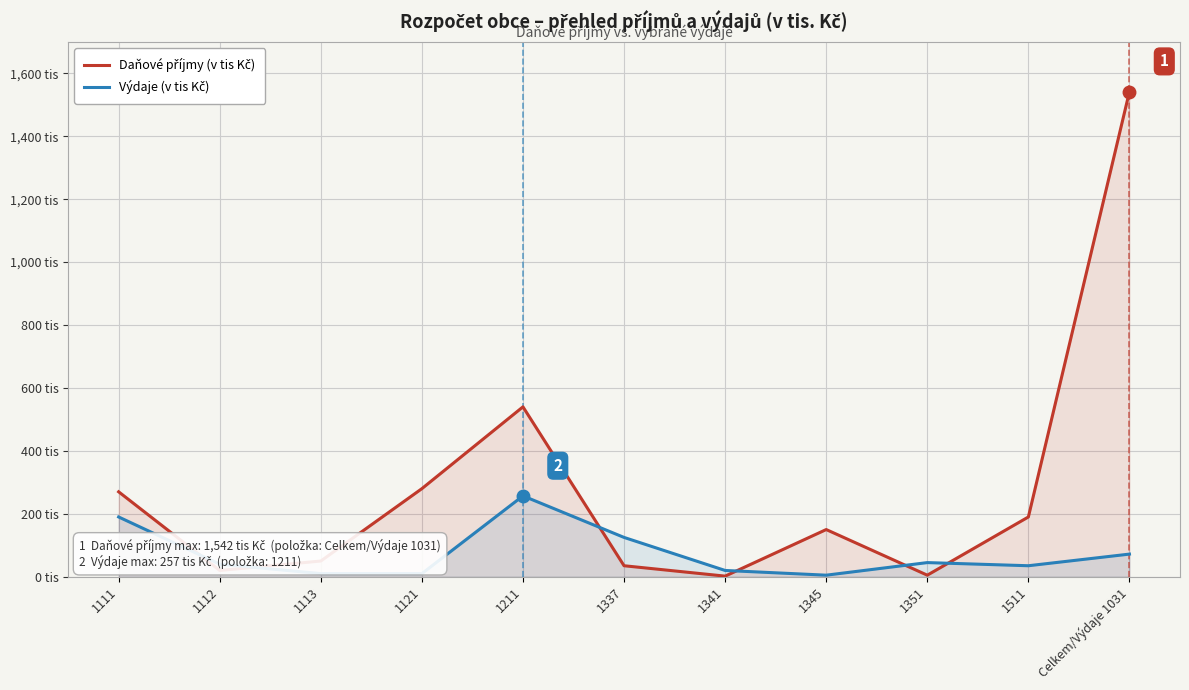

Rank the series at 1111 from highest to lowest value.

Daňové příjmy (v tis Kč), Výdaje (v tis Kč)